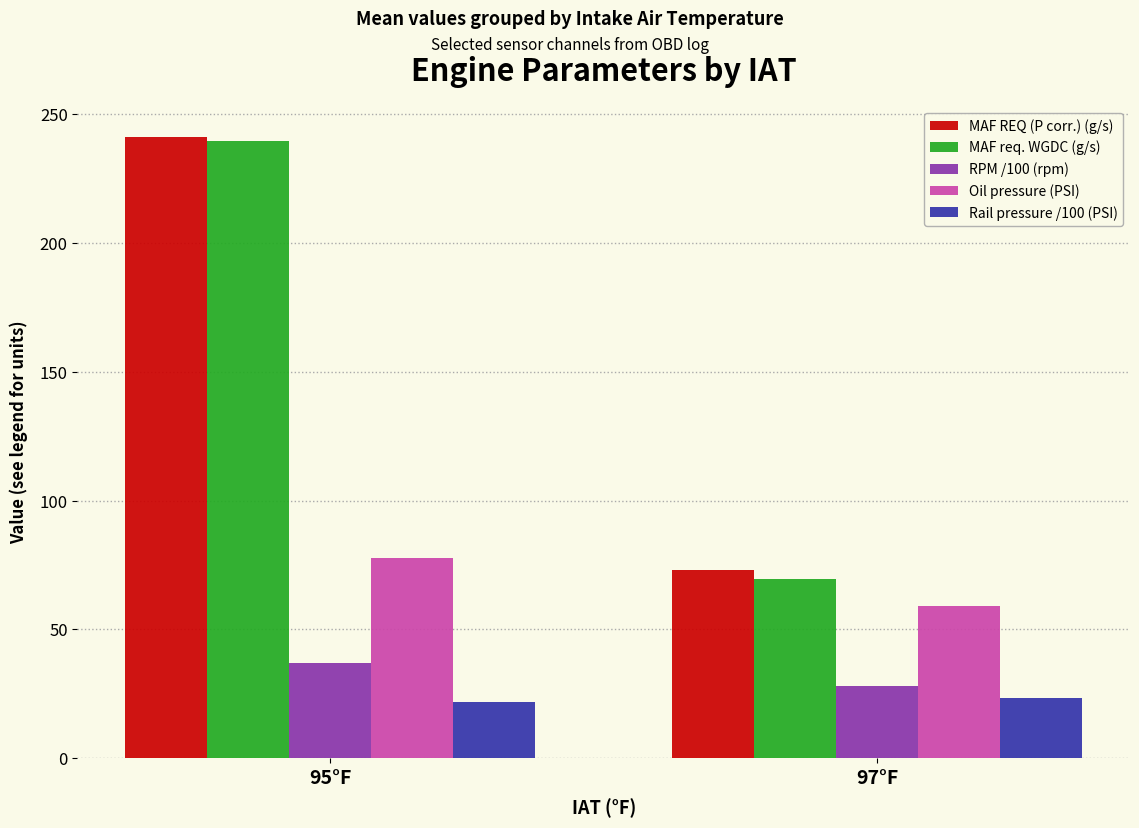

Between 95°F and 97°F, which series saw the biggest shift?

MAF req. WGDC (g/s)